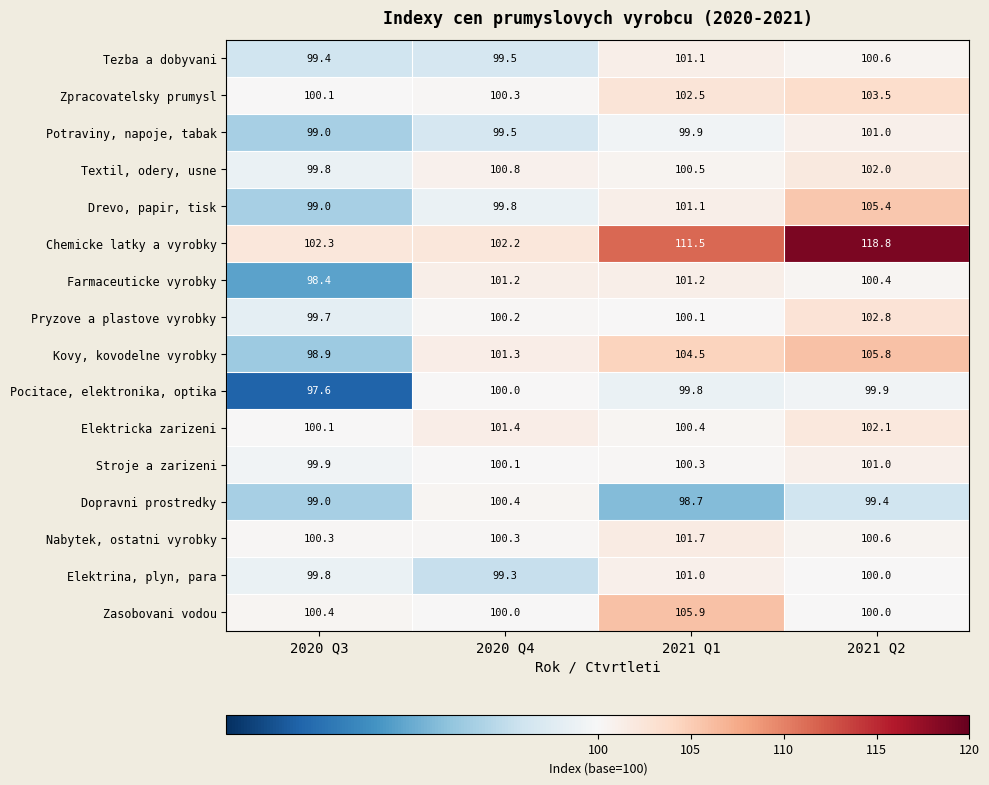

At which category does the chart reach its peak across all series?

2021 Q2